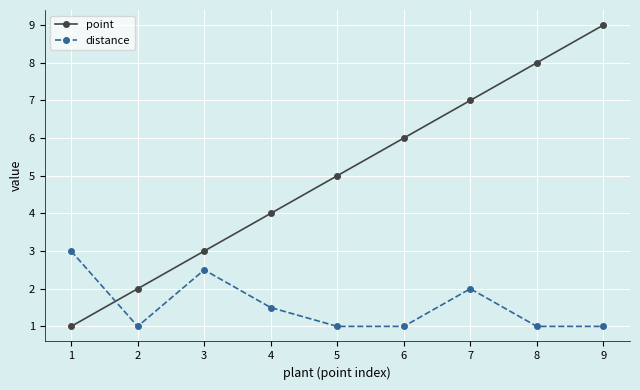

At which label does distance reach its peak?

1